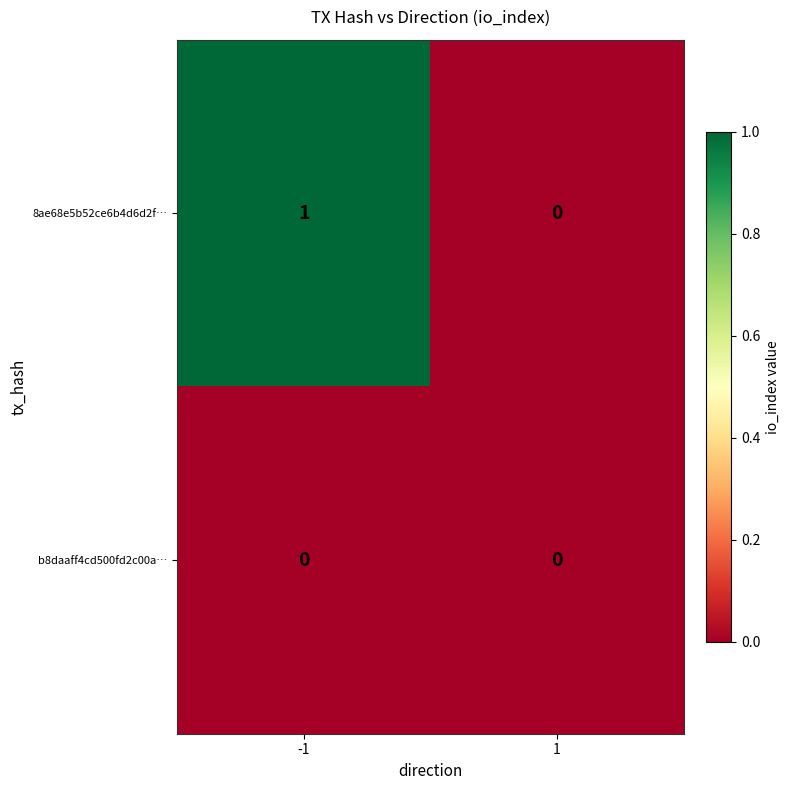

Is it true that 8ae68e5b52ce6b4d6d2f… equals 1 at -1?

True